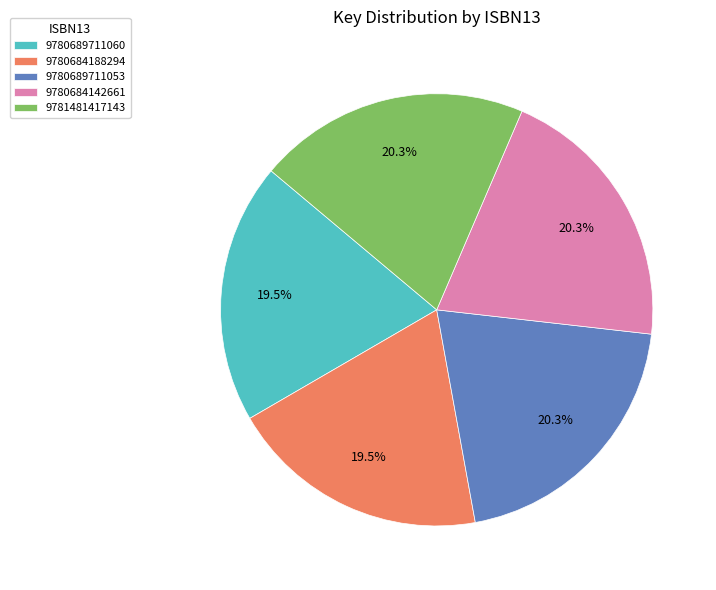

Is there any slice that represents more than half of the pie?

No